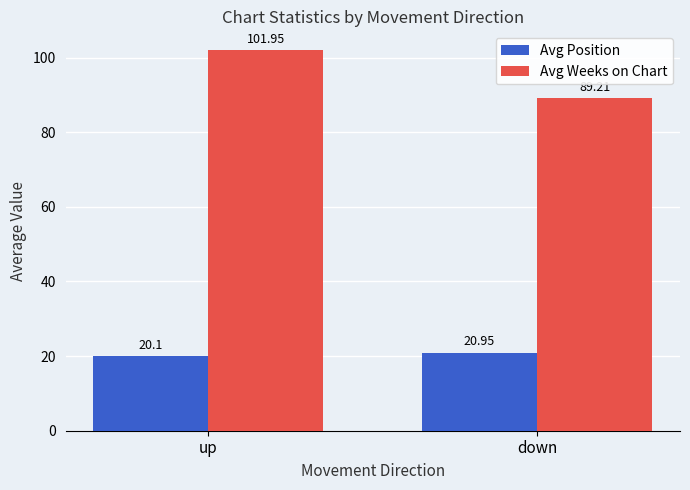

List the labels in order of Avg Position value, smallest first.

up, down